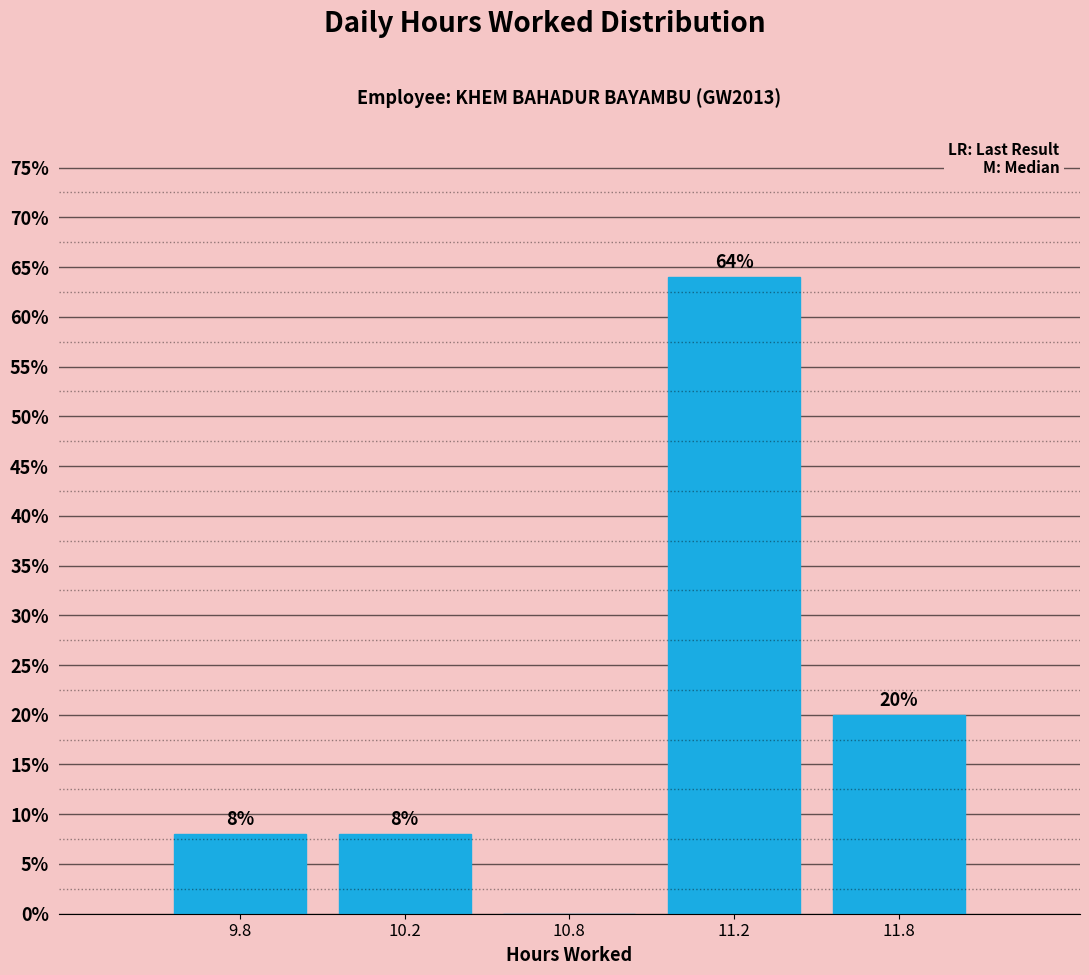

Reading left to right, extract all data points from this chart.

9.8=8	10.2=8	10.8=0	11.2=64	11.8=20